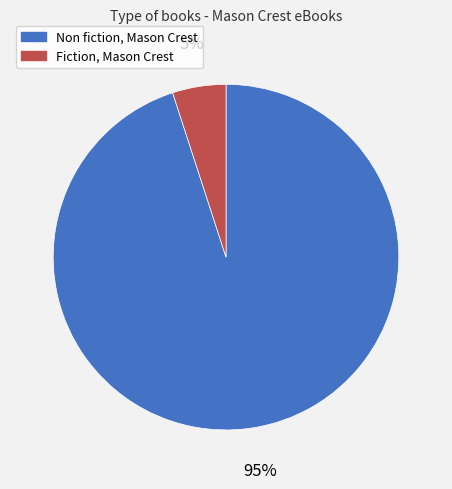

How many slices are in this pie chart?

2